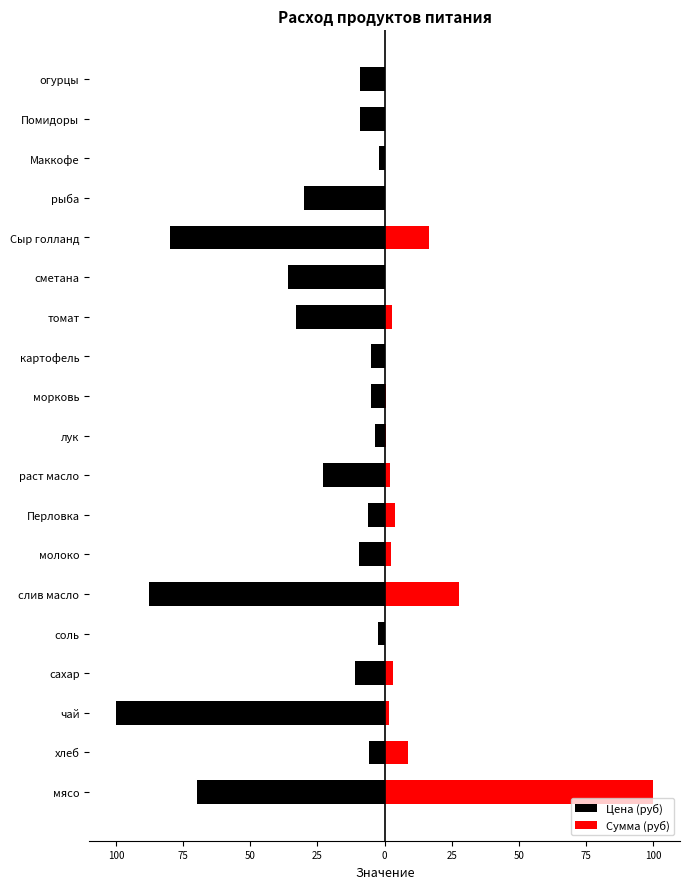

How many groups of bars are there?

19